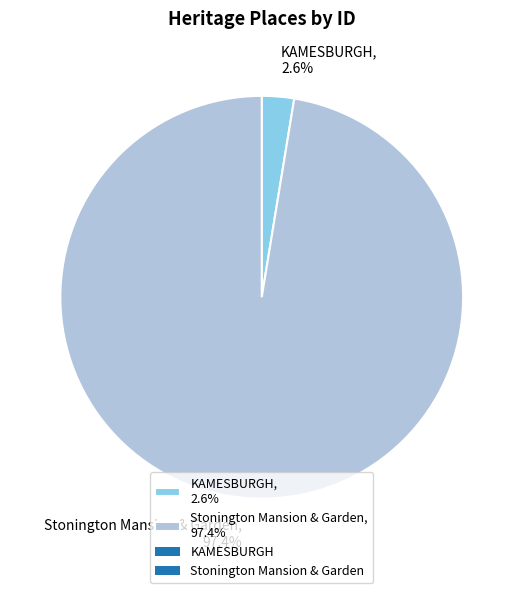

To the nearest percent, what portion does Stonington Mansion & Garden represent?

97%